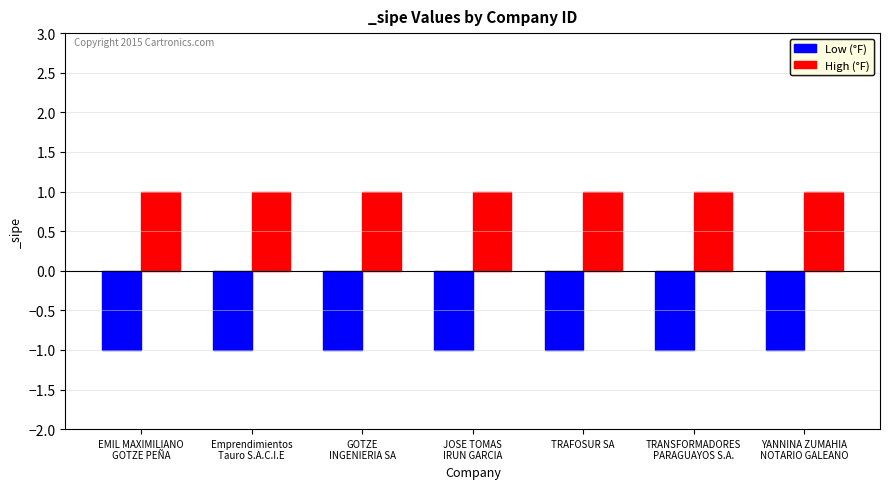

Reading right to left, extract all data points from this chart.

Low (°F): YANNINA ZUMAHIA
NOTARIO GALEANO=-1	TRANSFORMADORES
PARAGUAYOS S.A.=-1	TRAFOSUR SA=-1	JOSE TOMAS
IRUN GARCIA=-1	GOTZE
INGENIERIA SA=-1	Emprendimientos
Tauro S.A.C.I.E=-1	EMIL MAXIMILIANO
GOTZE PEÑA=-1
High (°F): YANNINA ZUMAHIA
NOTARIO GALEANO=1	TRANSFORMADORES
PARAGUAYOS S.A.=1	TRAFOSUR SA=1	JOSE TOMAS
IRUN GARCIA=1	GOTZE
INGENIERIA SA=1	Emprendimientos
Tauro S.A.C.I.E=1	EMIL MAXIMILIANO
GOTZE PEÑA=1